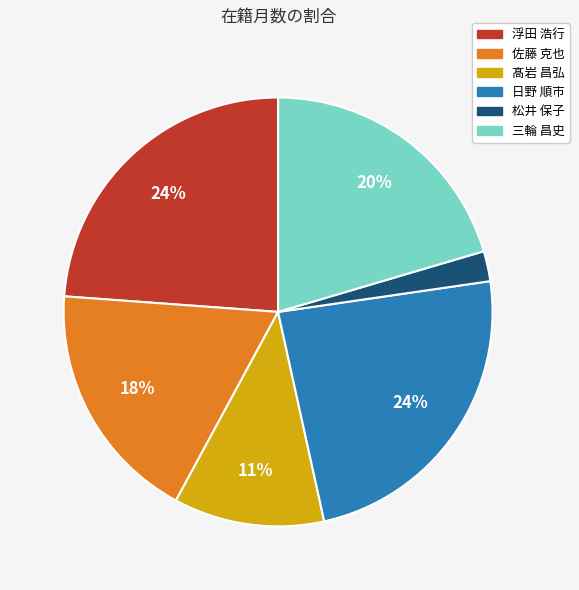

Is the sum of 三輪 昌史 and 浮田 浩行 greater than half?

No